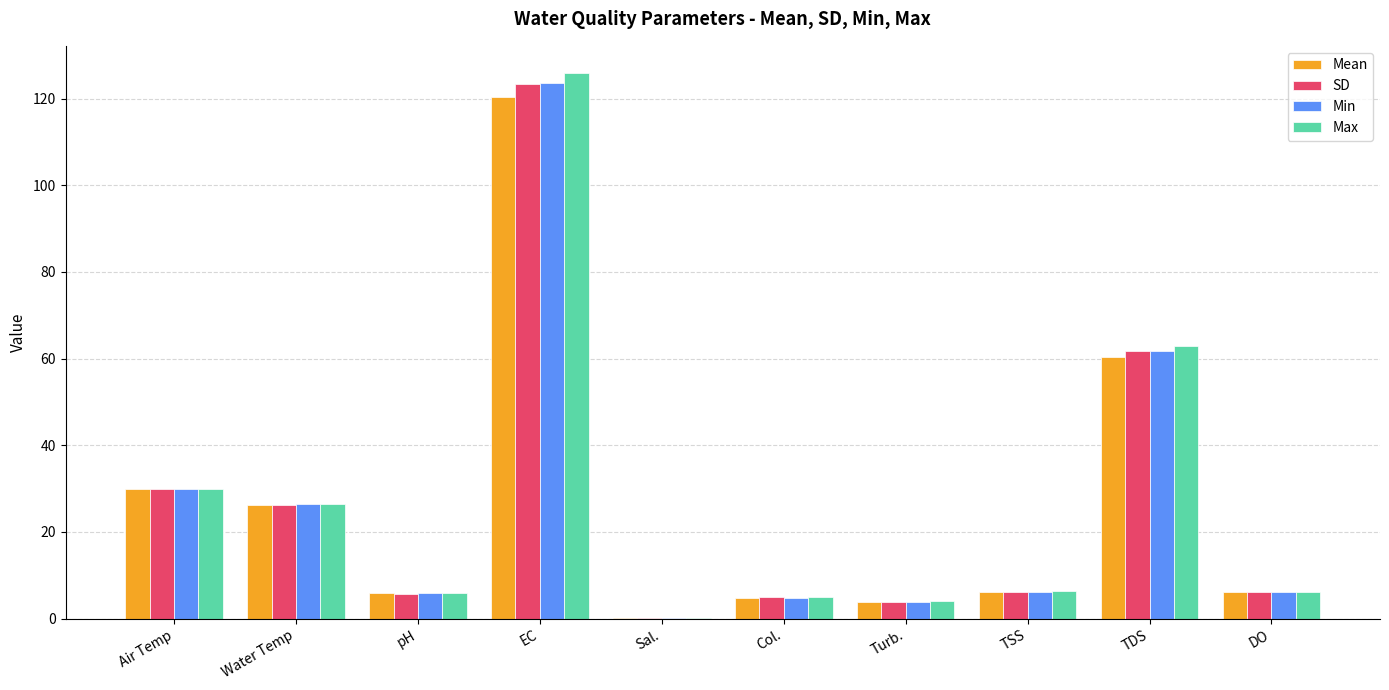

What is the sum of the Max values at Col. and pH?

10.8